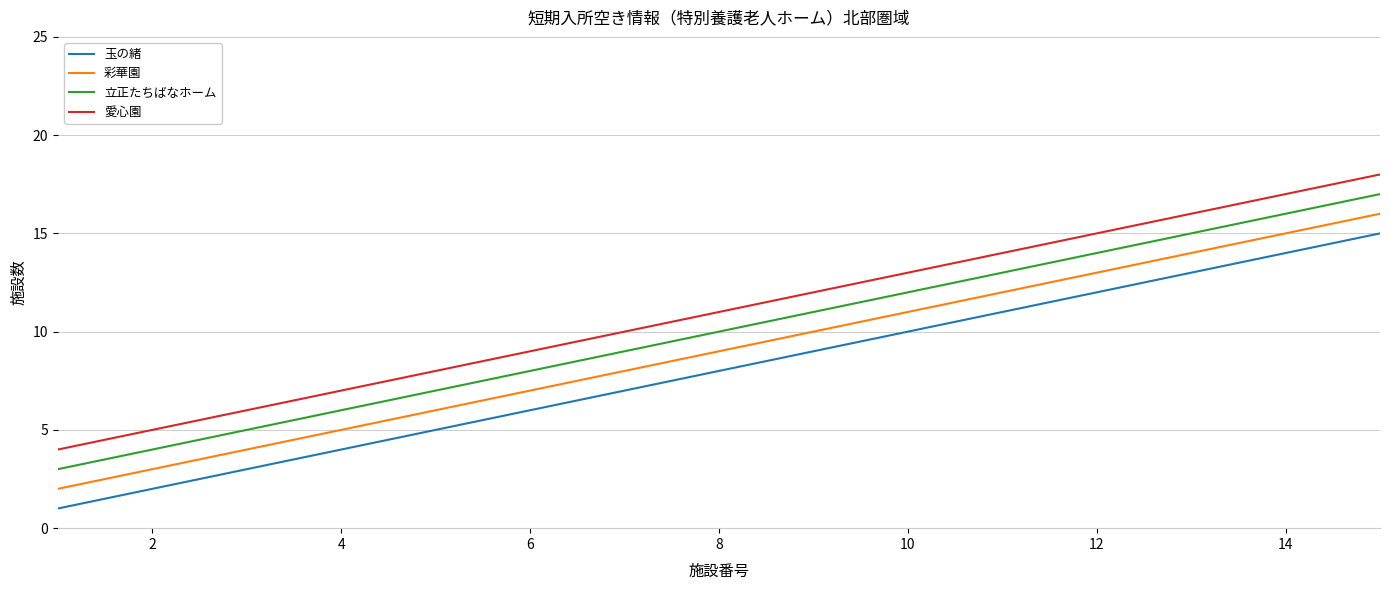

What is the maximum value shown in the chart?

18